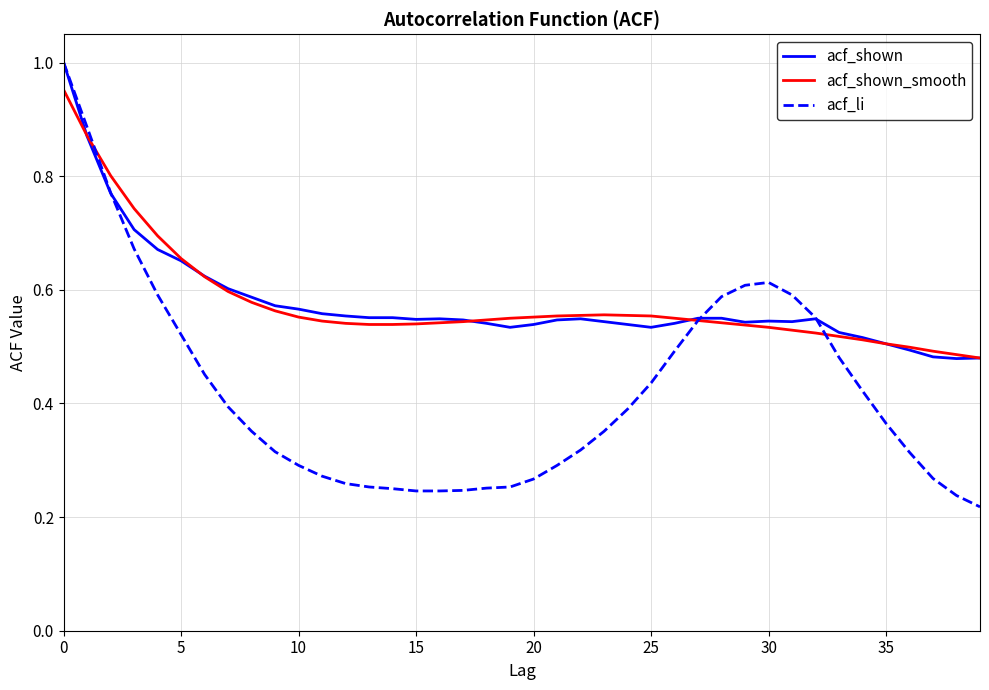

Is this an area chart (filled region under the line)?

No